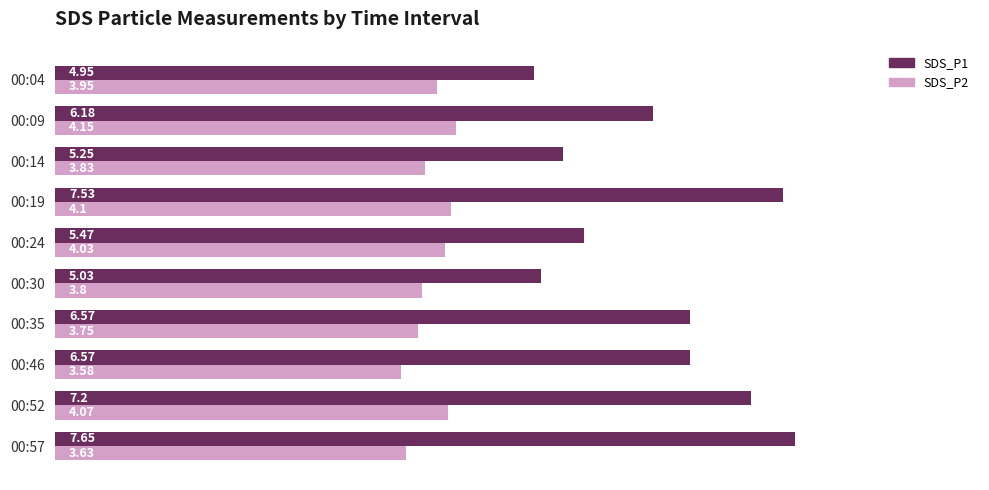

Between 00:09 and 00:30, which series saw the biggest shift?

SDS_P1